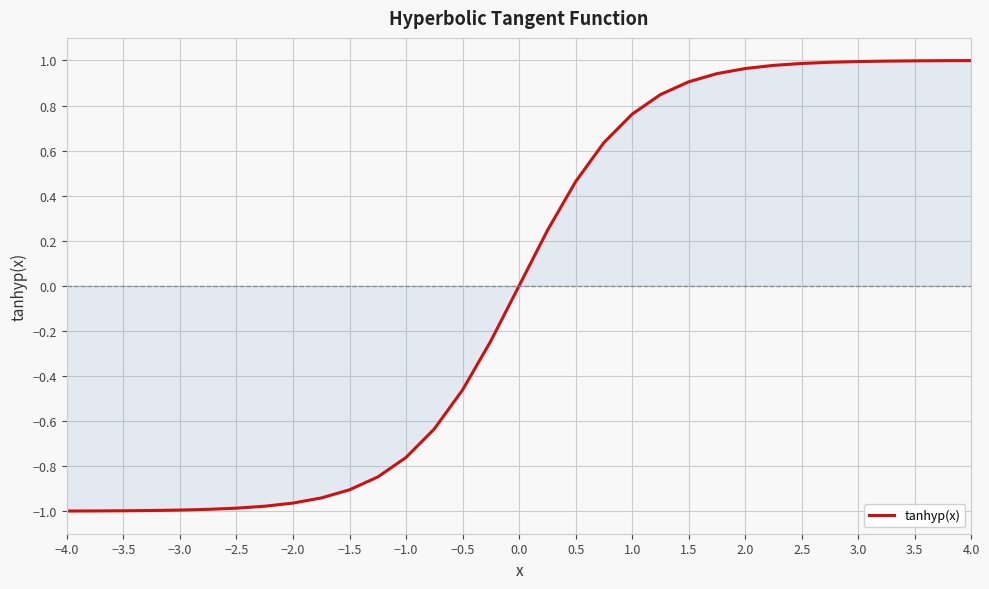

What is the difference between the maximum and minimum values?

2.0